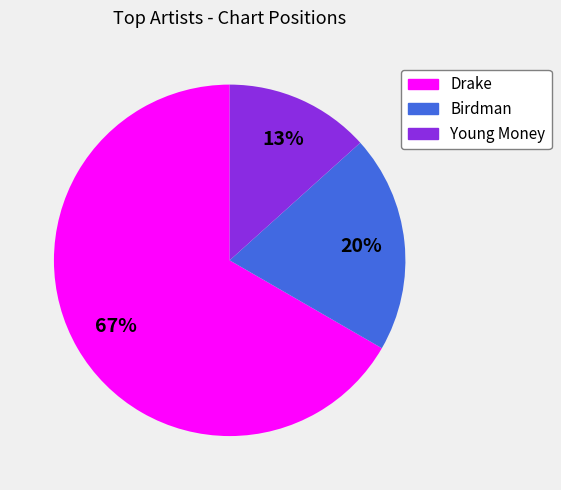

Is the sum of Young Money and Drake greater than half?

Yes